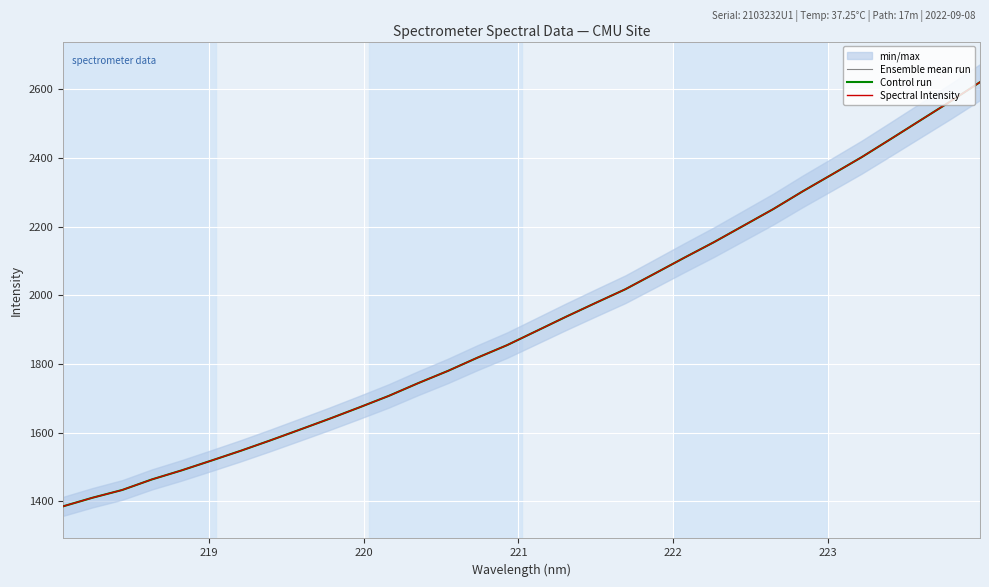

At how many categories does at least one series exceed 2316?

6